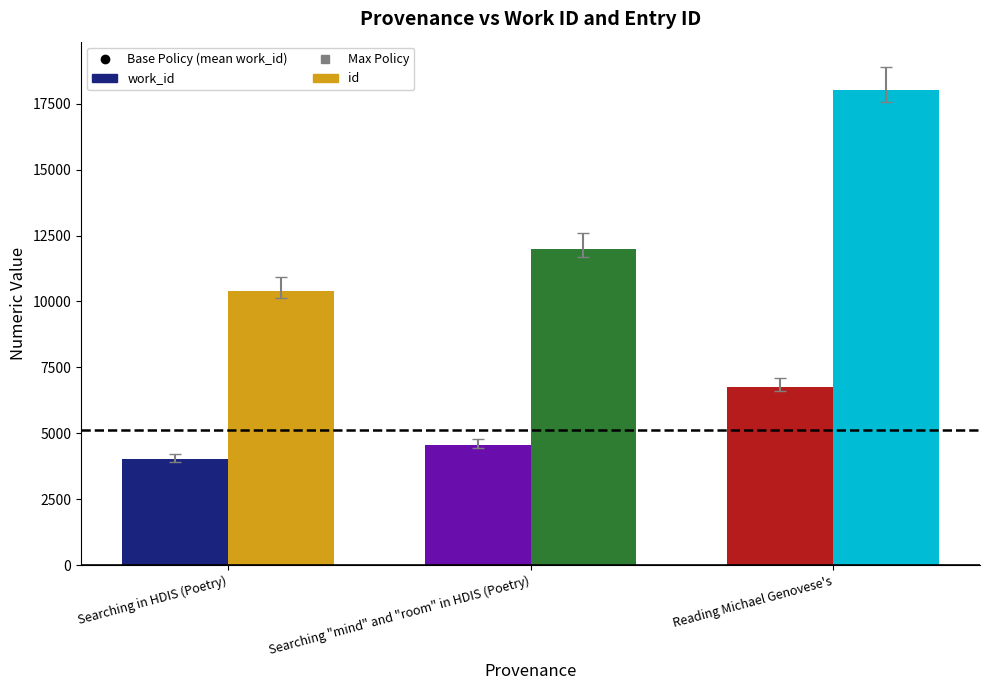

What is the sum of the id values at Reading Michael Genovese's and Searching in HDIS (Poetry)?

28408